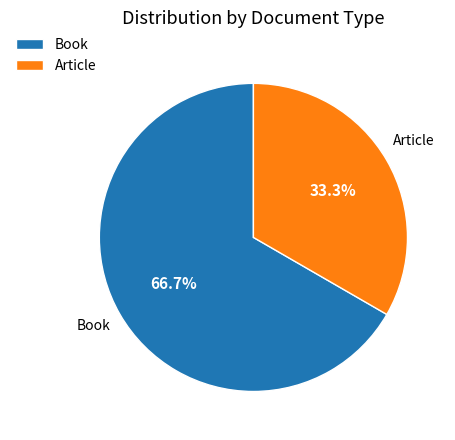

True or false: Book accounts for 67% of the total.

True